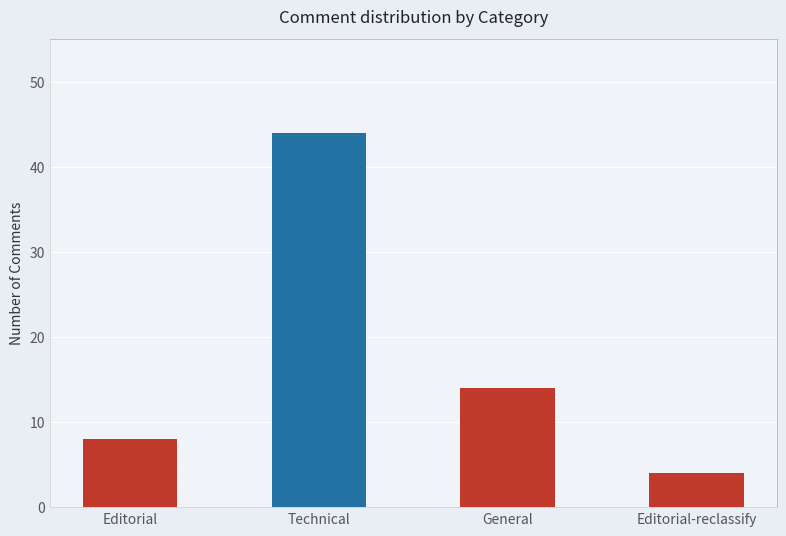

The value at Editorial-reclassify is 1. True or false?

False